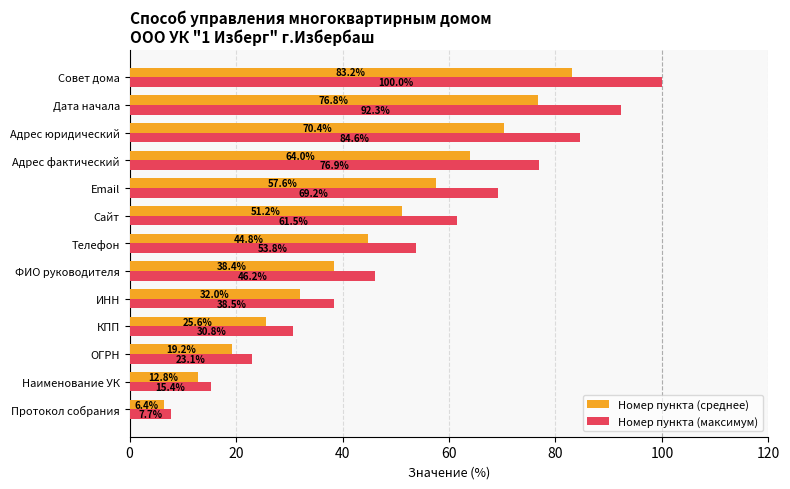

Between Наименование УК and ИНН, which series saw the biggest shift?

Номер пункта (максимум)